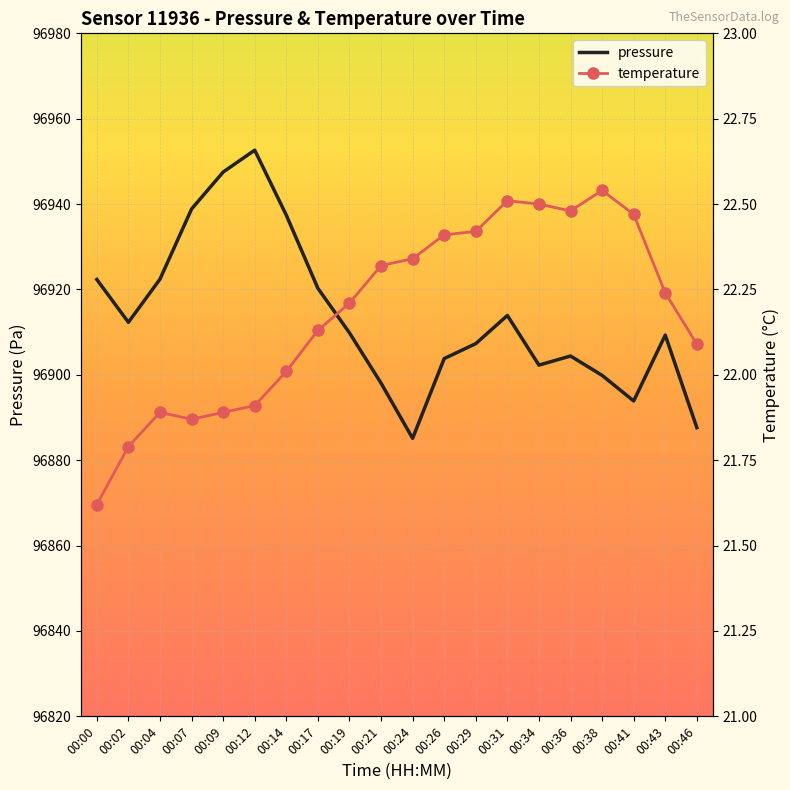

True or false: pressure and temperature intersect in this chart.

False